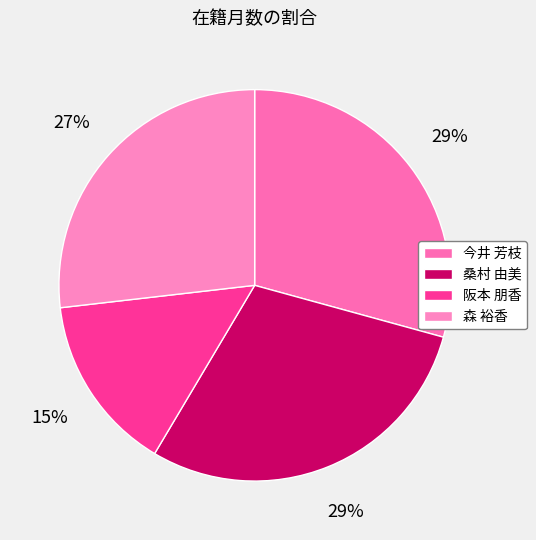

What is the change in value from 桑村 由美 to 森 裕香?

-6